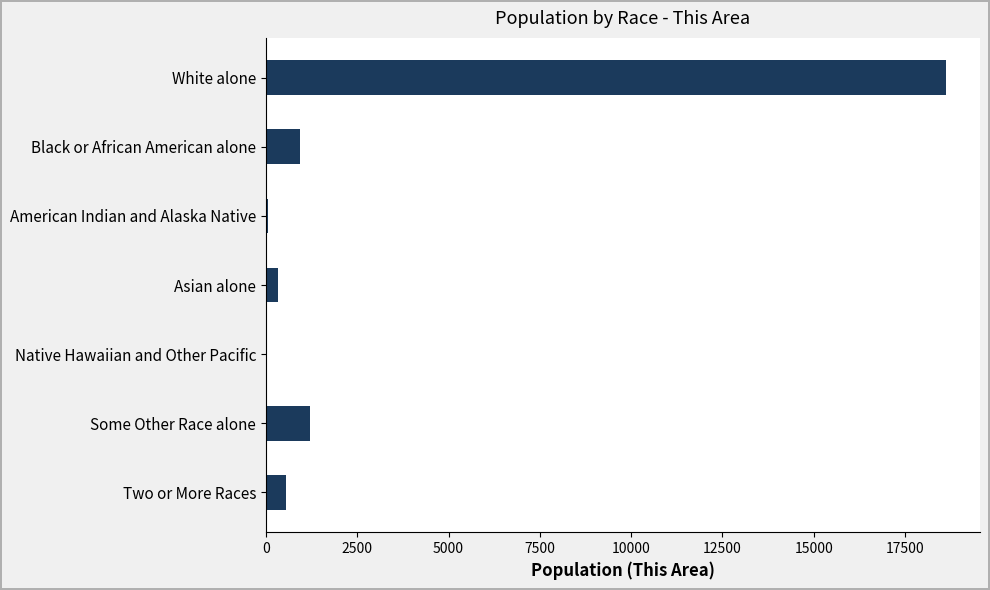

True or false: the data shows 18621 at White alone.

True